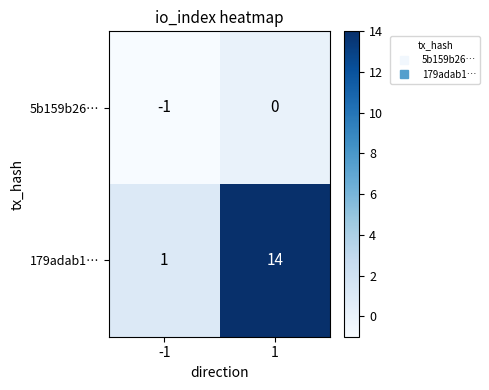

Reading right to left, list all the values displayed in this chart.

5b159b26…: 0	-1
179adab1…: 14	1